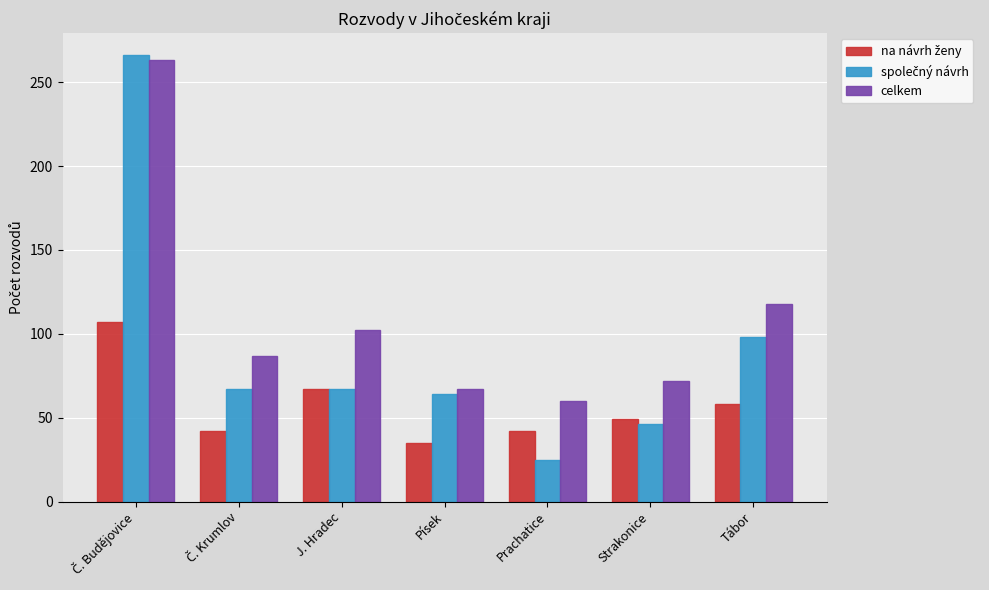

Which series has the largest total across all categories?

celkem